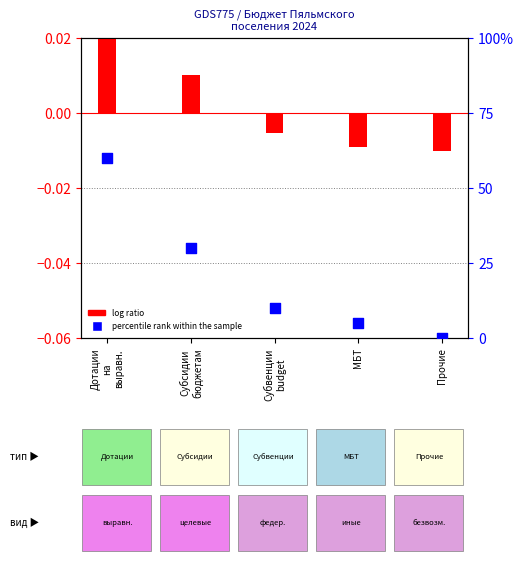

What is the change in value from Субсидии
бюджетам to Субвенции
budget?

-20